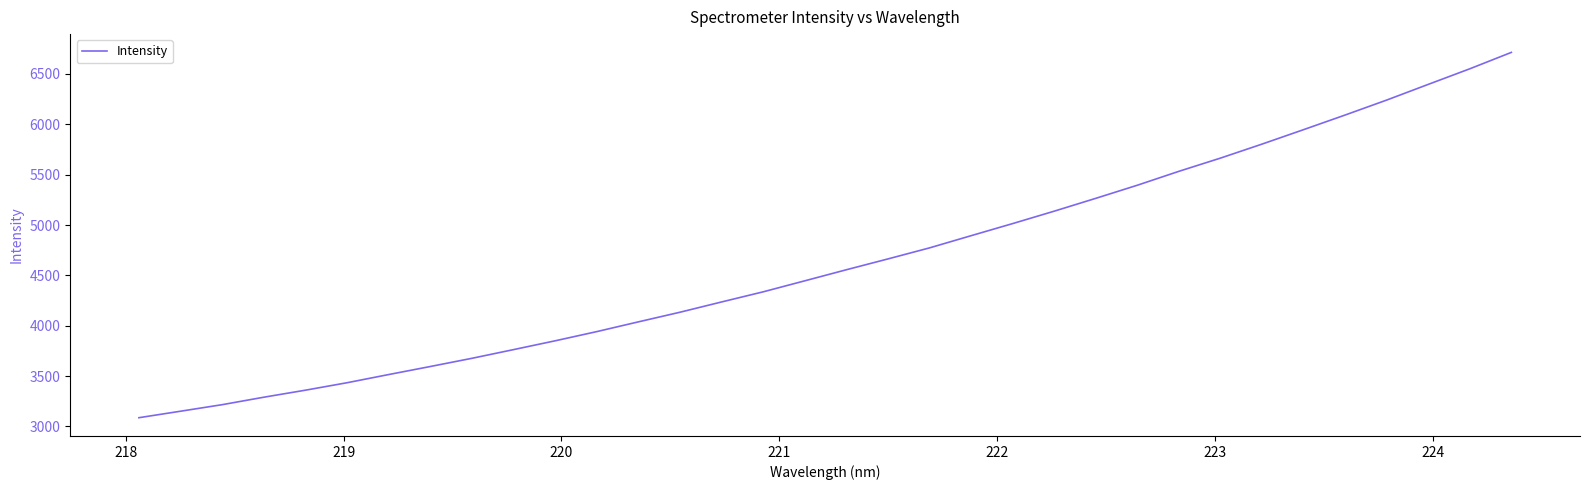

What is the maximum value shown in the chart?

6714.1